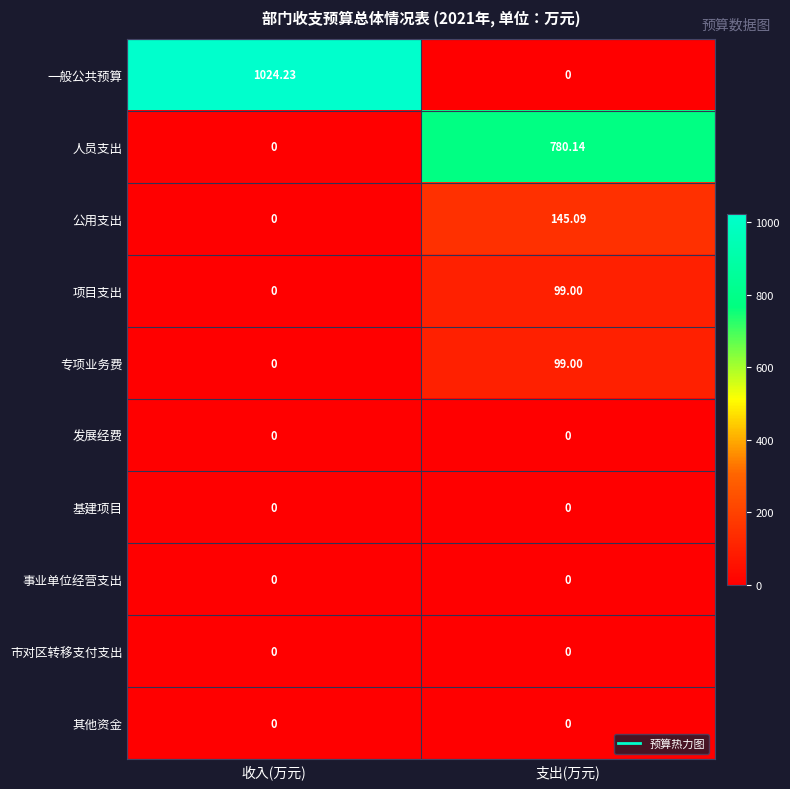

Which series has the largest range (max minus min)?

一般公共预算